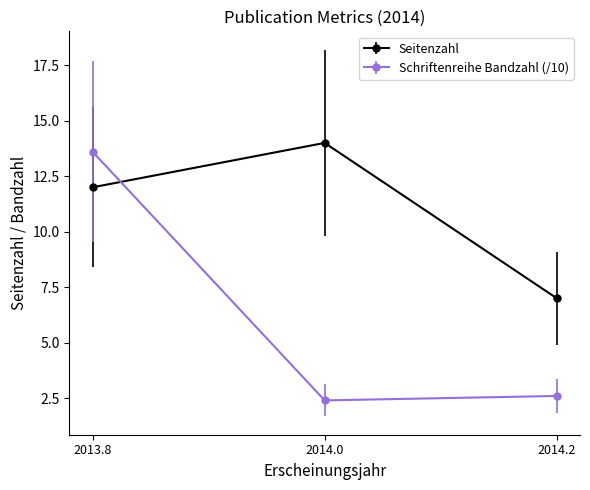

Reading left to right, list all the values displayed in this chart.

Seitenzahl: 12.0	14.0	7.0
Schriftenreihe Bandzahl: 13.6	2.4	2.6